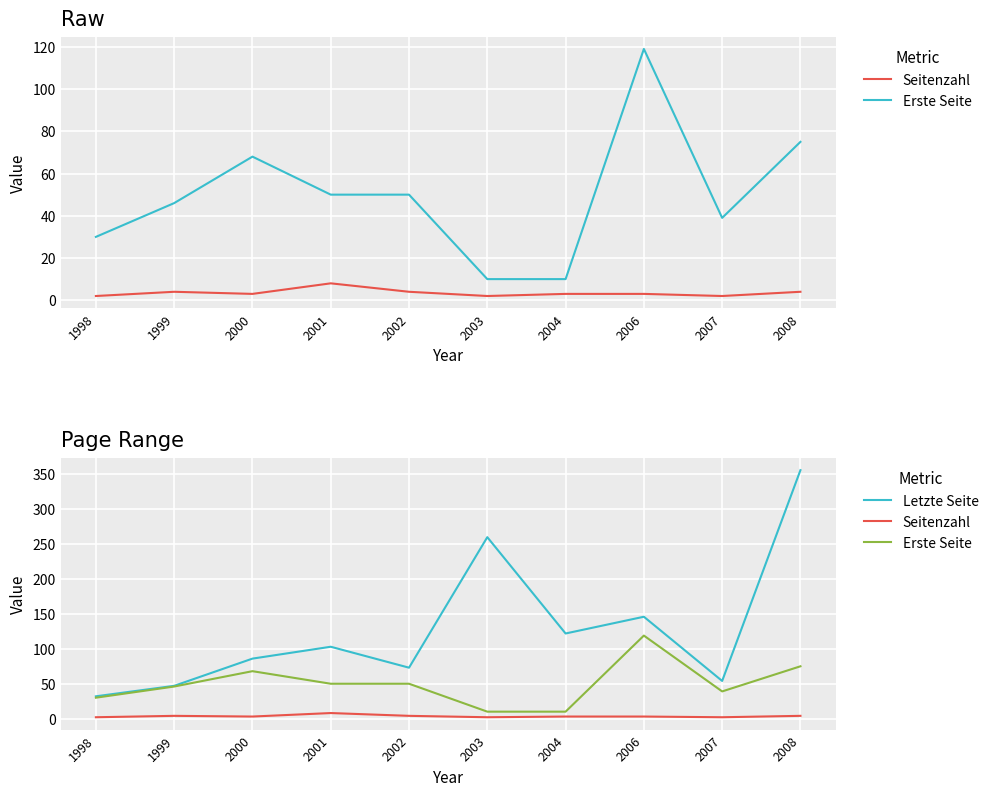

What is the sum of all Seitenzahl values?

35